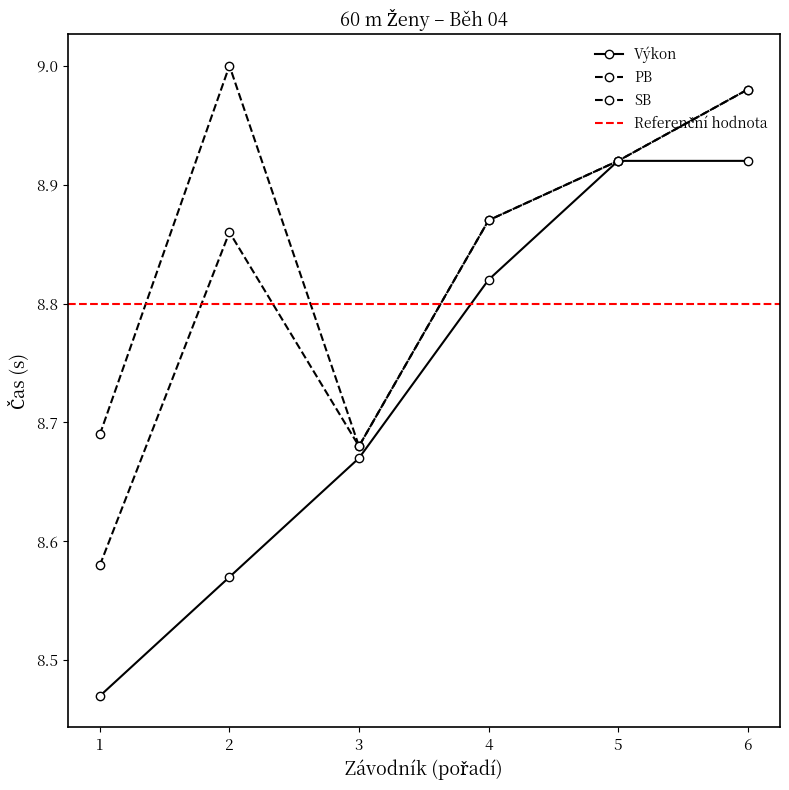

What is the lowest value of the PB series?

8.6